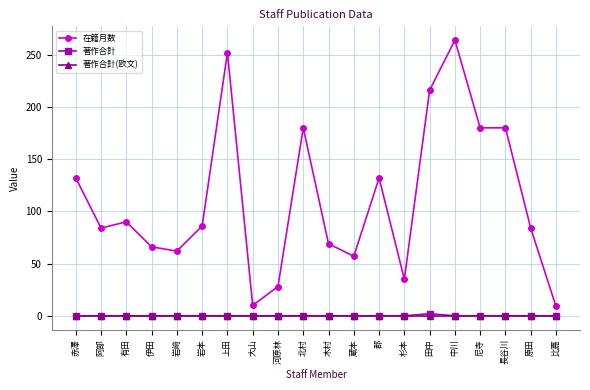

What is the maximum value shown in the chart?

264